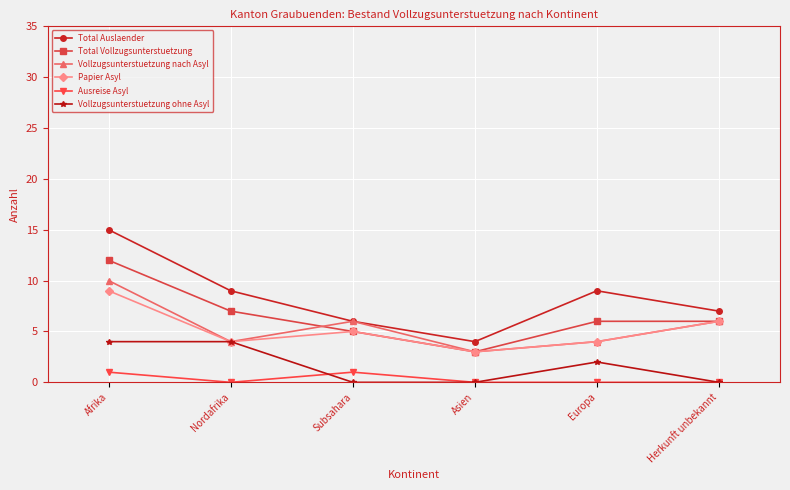

Reading left to right, extract all data points from this chart.

Total Auslaender: 15	9	6	4	9	7
Total Vollzugsunterstuetzung: 12	7	5	3	6	6
Vollzugsunterstuetzung nach Asyl: 10	4	6	3	4	6
Papier Asyl: 9	4	5	3	4	6
Ausreise Asyl: 1	0	1	0	0	0
Vollzugsunterstuetzung ohne Asyl: 4	4	0	0	2	0